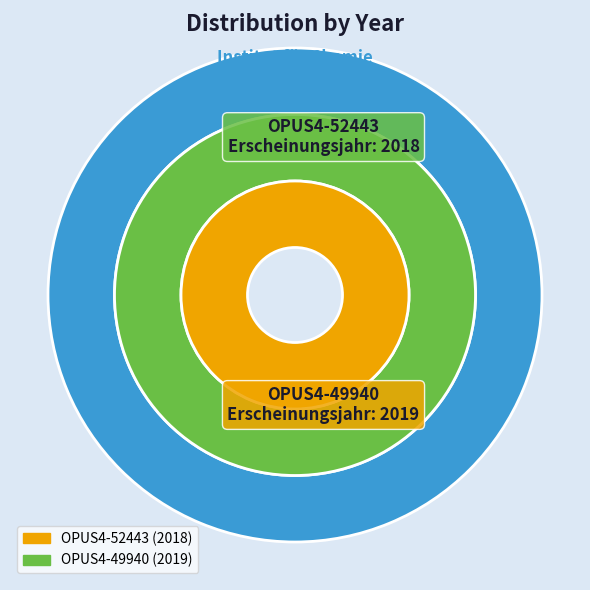

The OPUS4-49940 (2019) slice represents 41% of the pie. True or false?

False